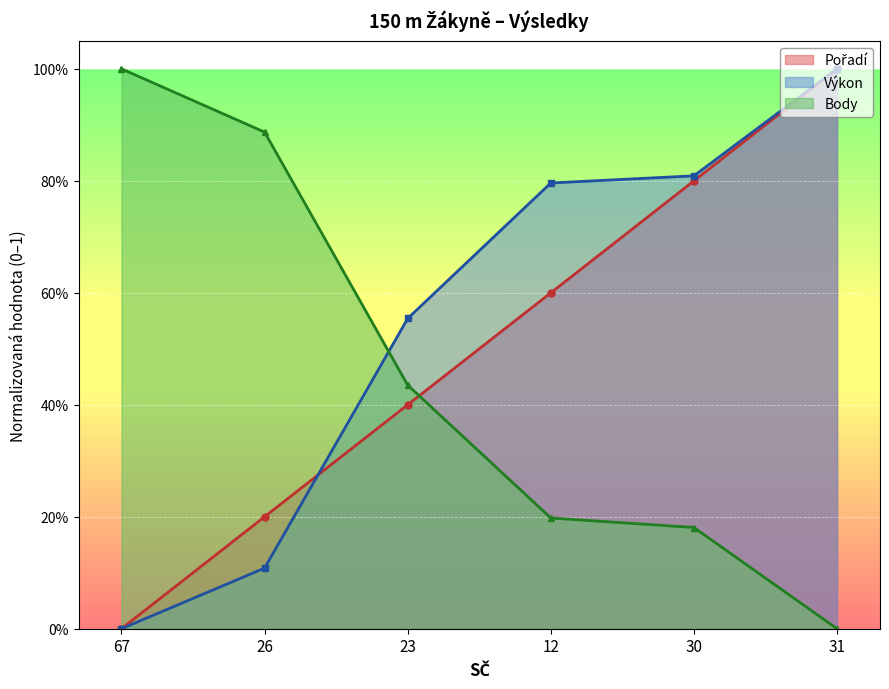

Which has a higher value, 26 or 31?

31